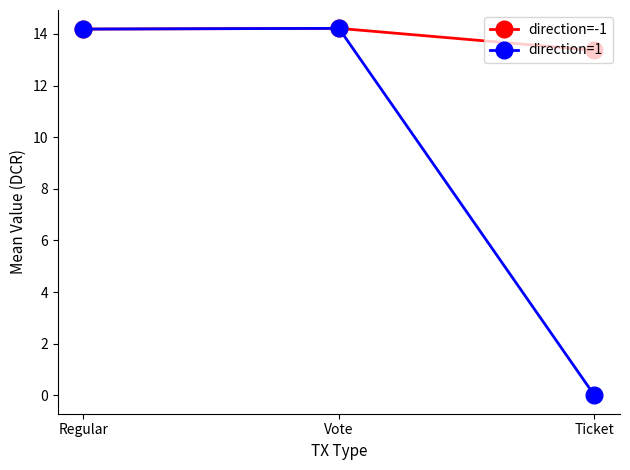

Which series has the largest total across all categories?

direction=-1